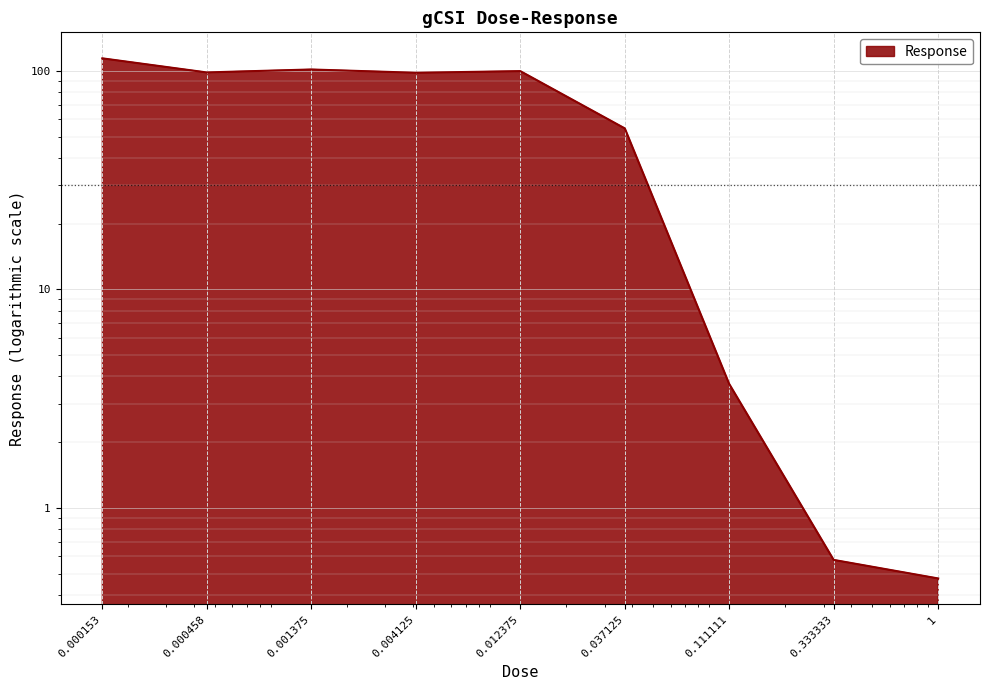

At which category does the chart reach its minimum across all series?

1.0